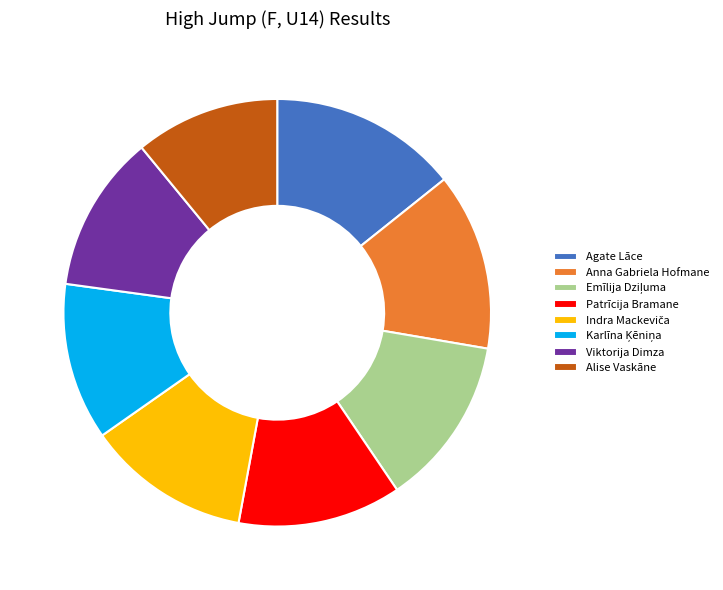

Is the sum of Anna Gabriela Hofmane and Alise Vaskāne greater than half?

No